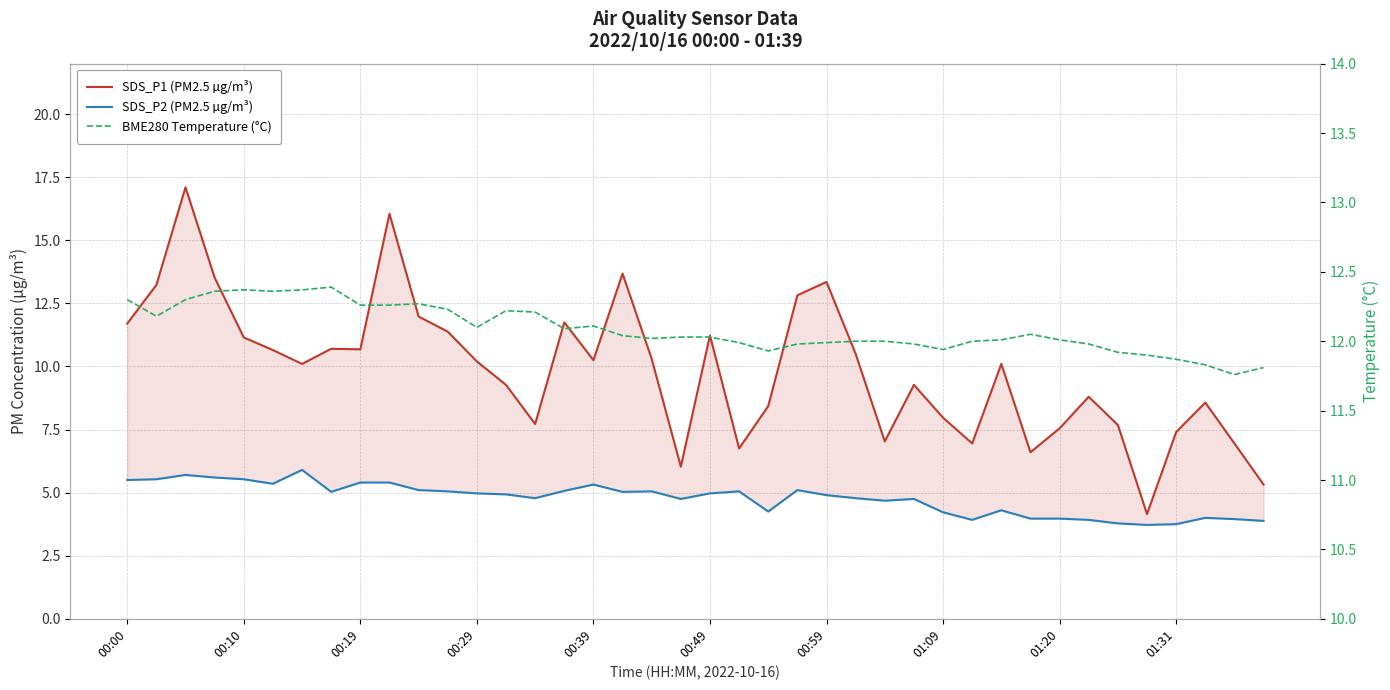

How many values in the BME280 Temperature (°C) series exceed 12?

24